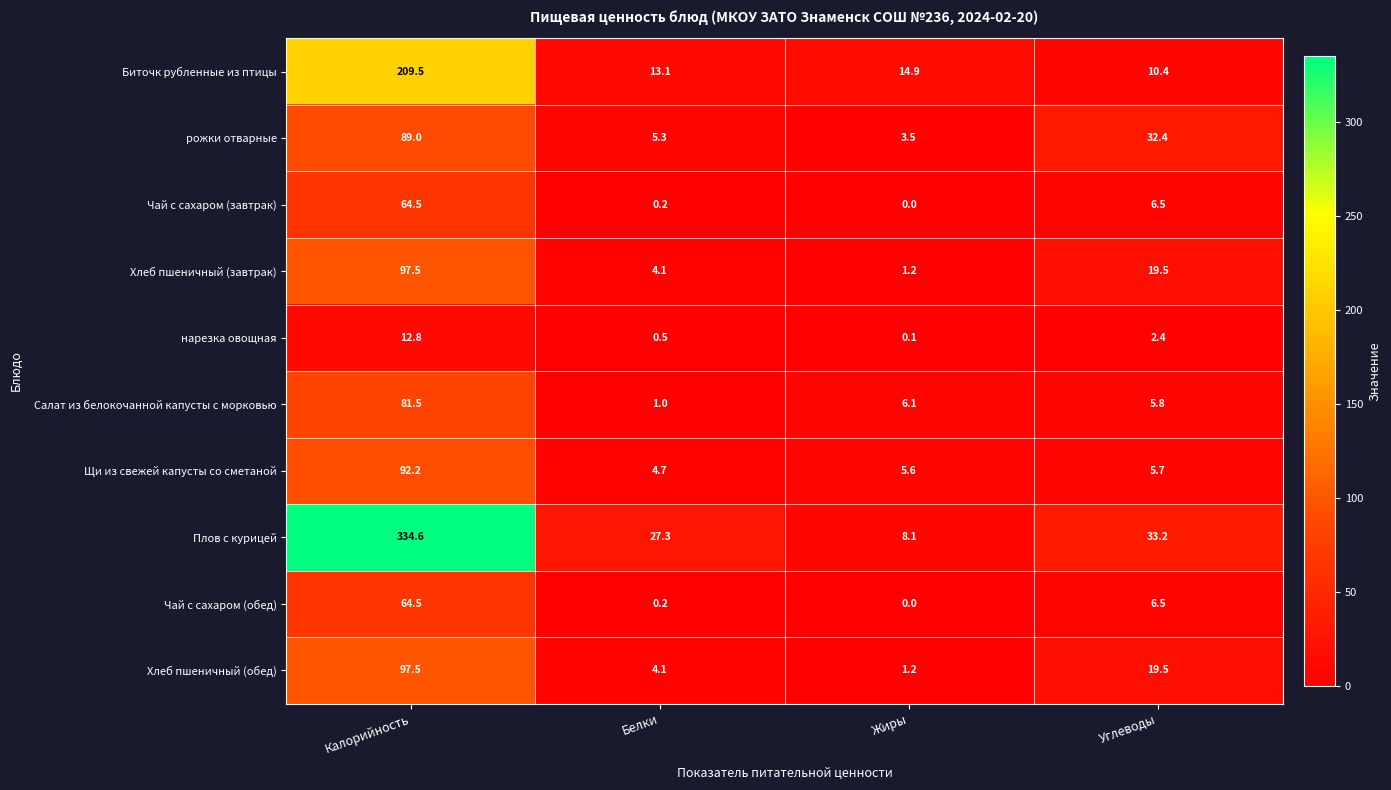

Which series has the widest spread of values?

Плов с курицей